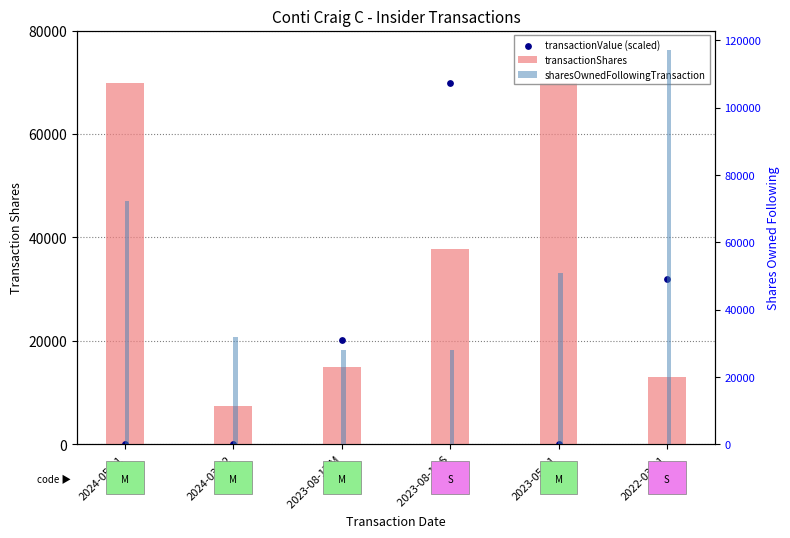

Is the value of transactionShares at 2023-08-17 M greater than the value of transactionValue (scaled) at 2023-08-17 M?

No